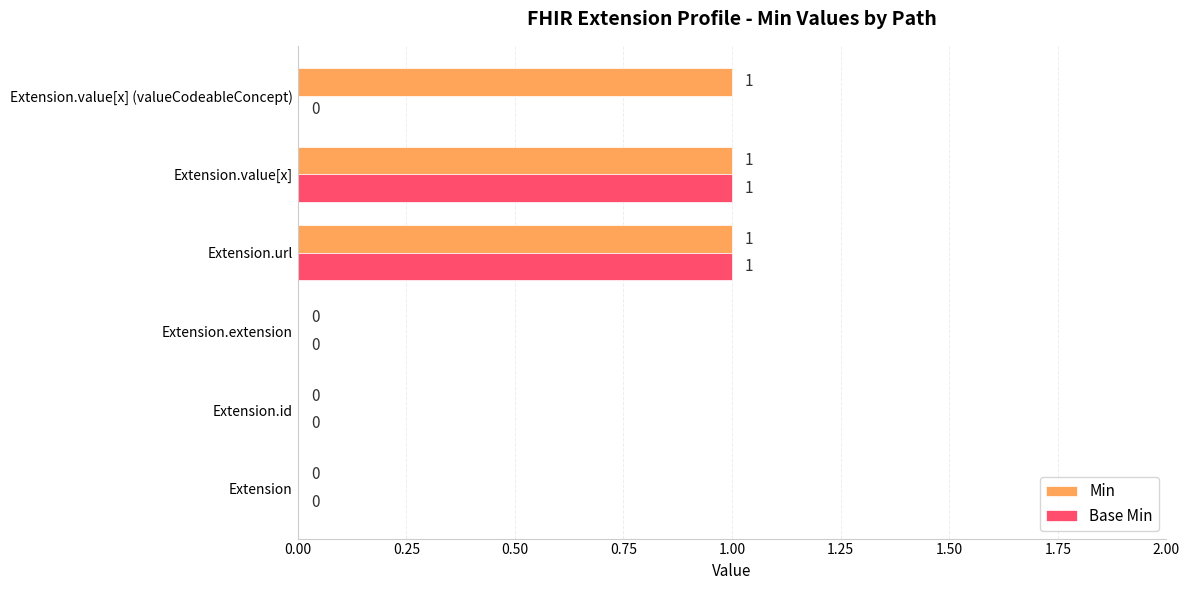

Is it true that Base Min equals -1 at Extension.extension?

False